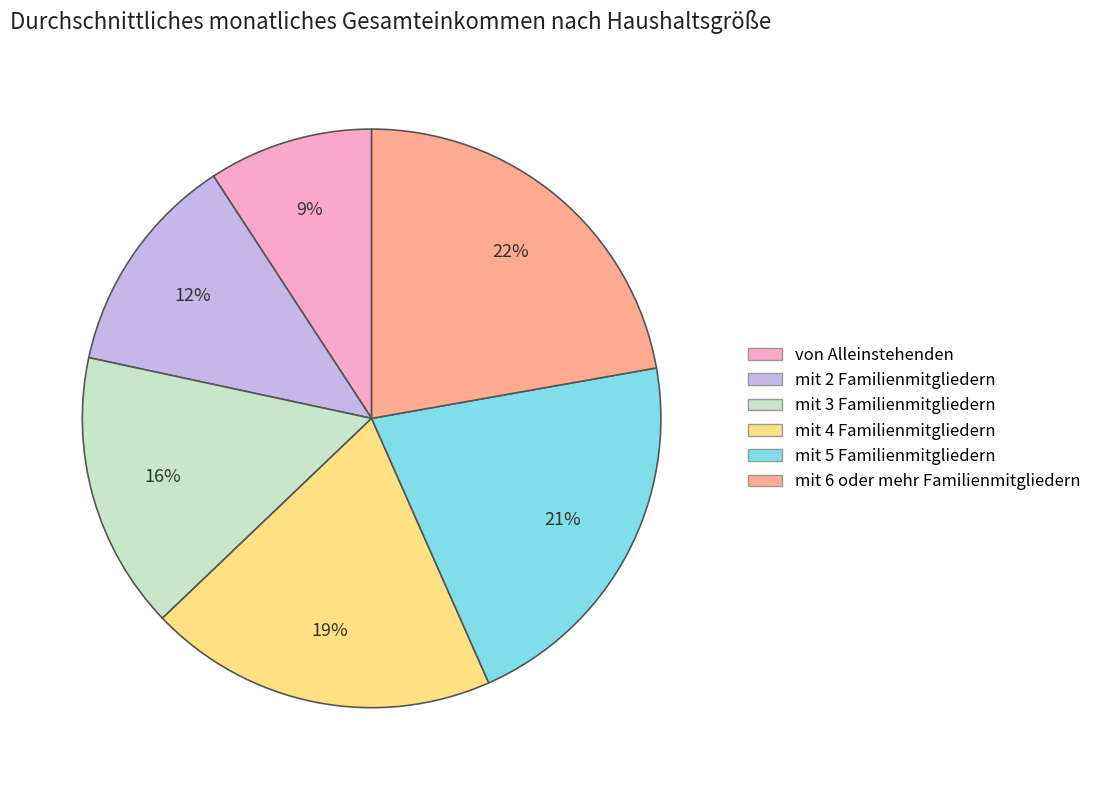

Is there any slice that represents more than half of the pie?

No